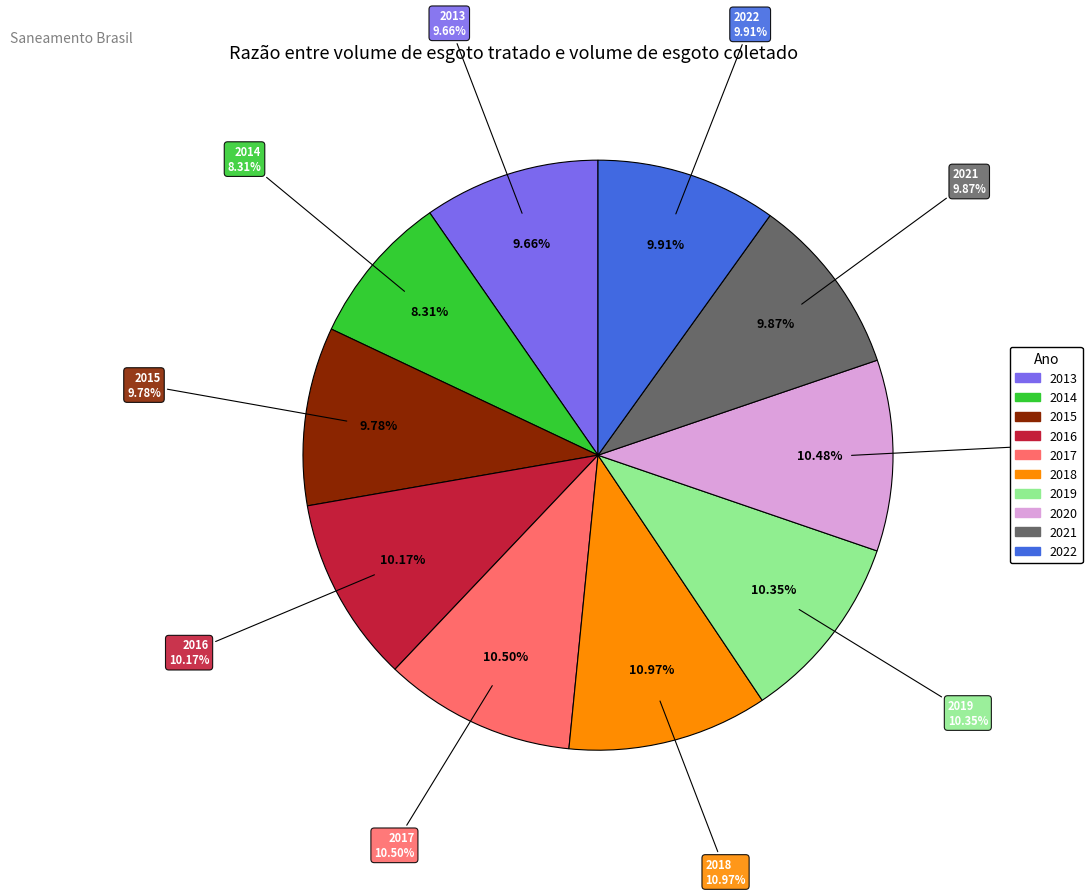

Which category has the smallest portion of the pie?

2014